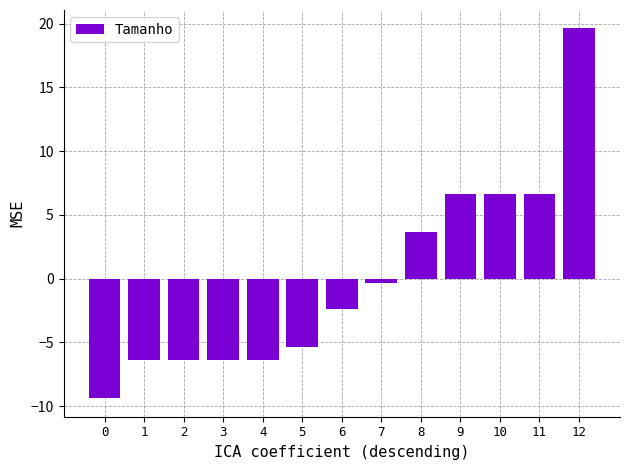

The chart shows a value of 6.6 at 9. True or false?

True